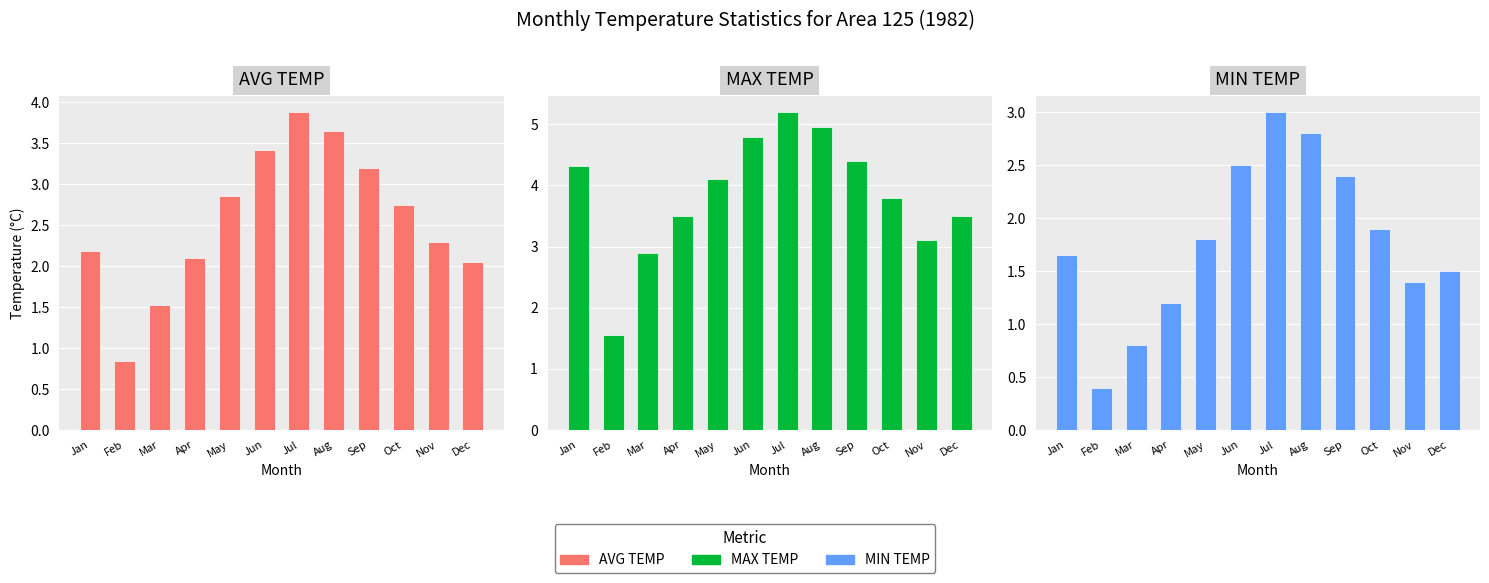

What is the value of the MAX TEMP bar at the 8th from the left?

5.0